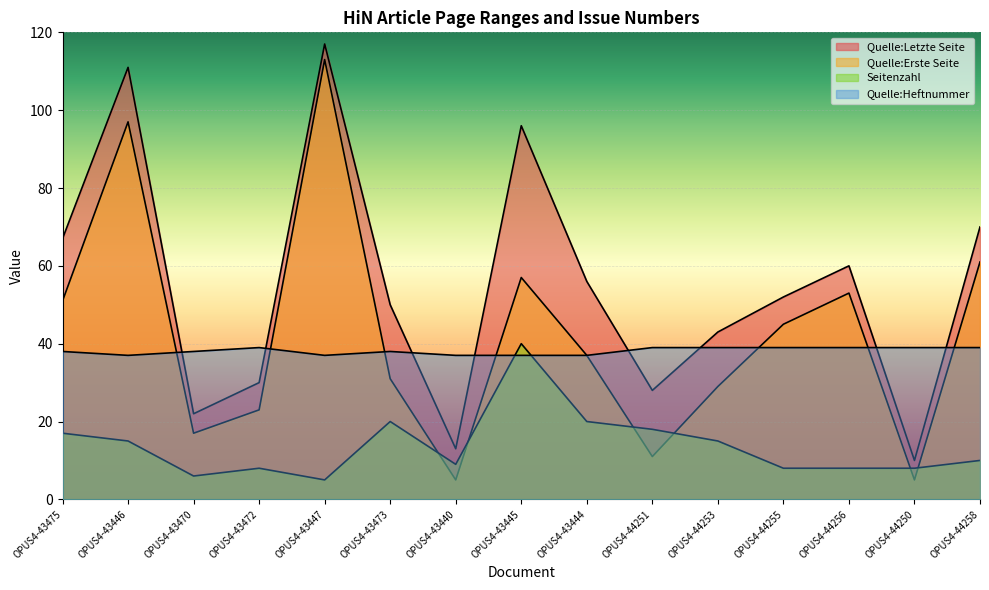

Rank the series by their maximum value, from highest to lowest.

Quelle:Letzte Seite, Quelle:Erste Seite, Seitenzahl, Quelle:Heftnummer